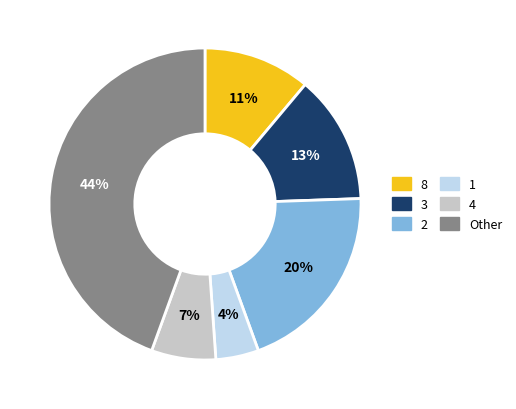

Between 3 and 1, which is larger?

3